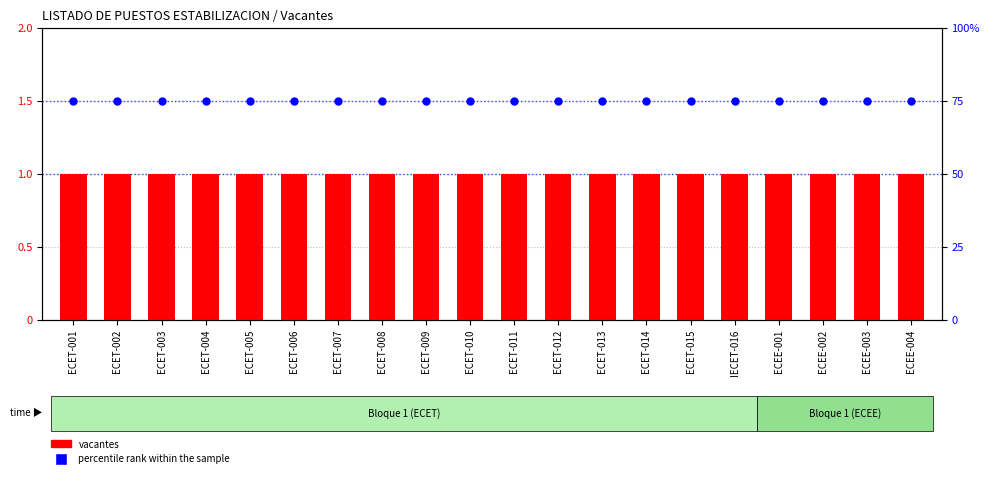

Which series has the widest spread of Y values?

vacantes